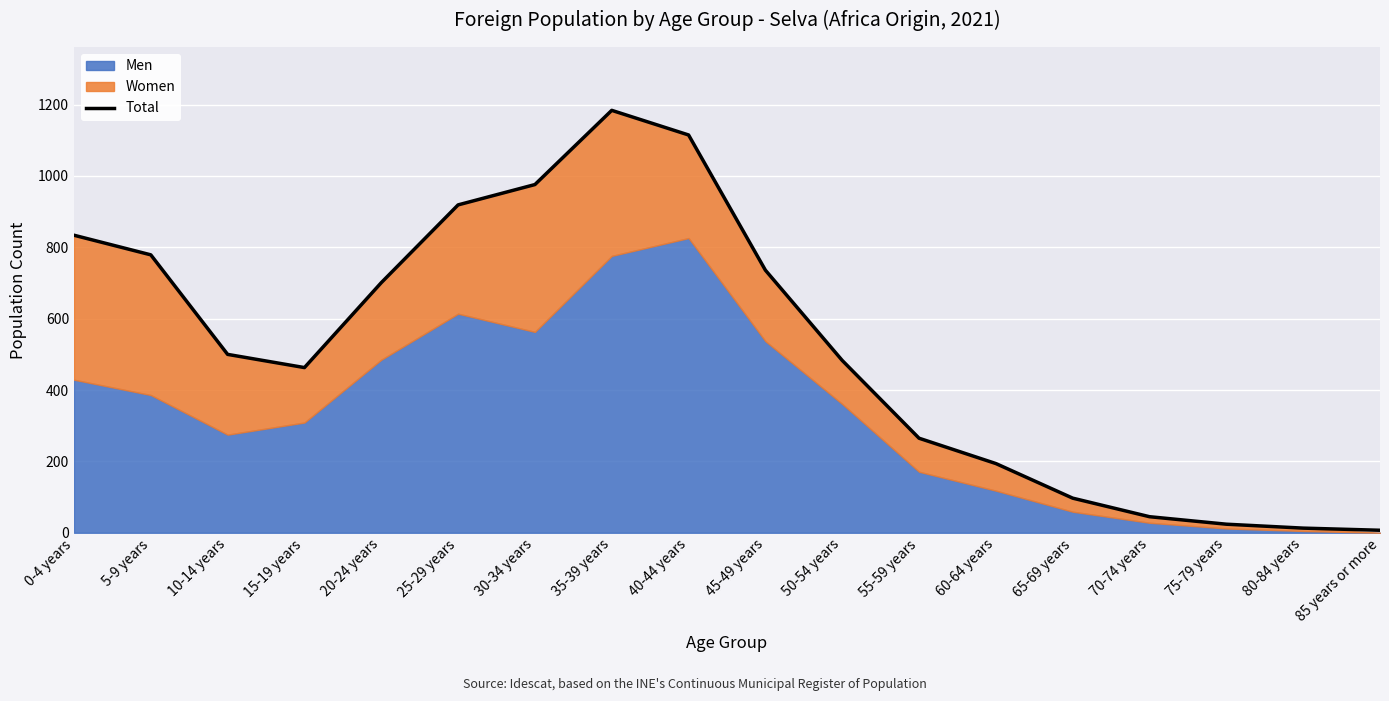

The chart shows a value of 152 at 65-69 years. True or false?

False